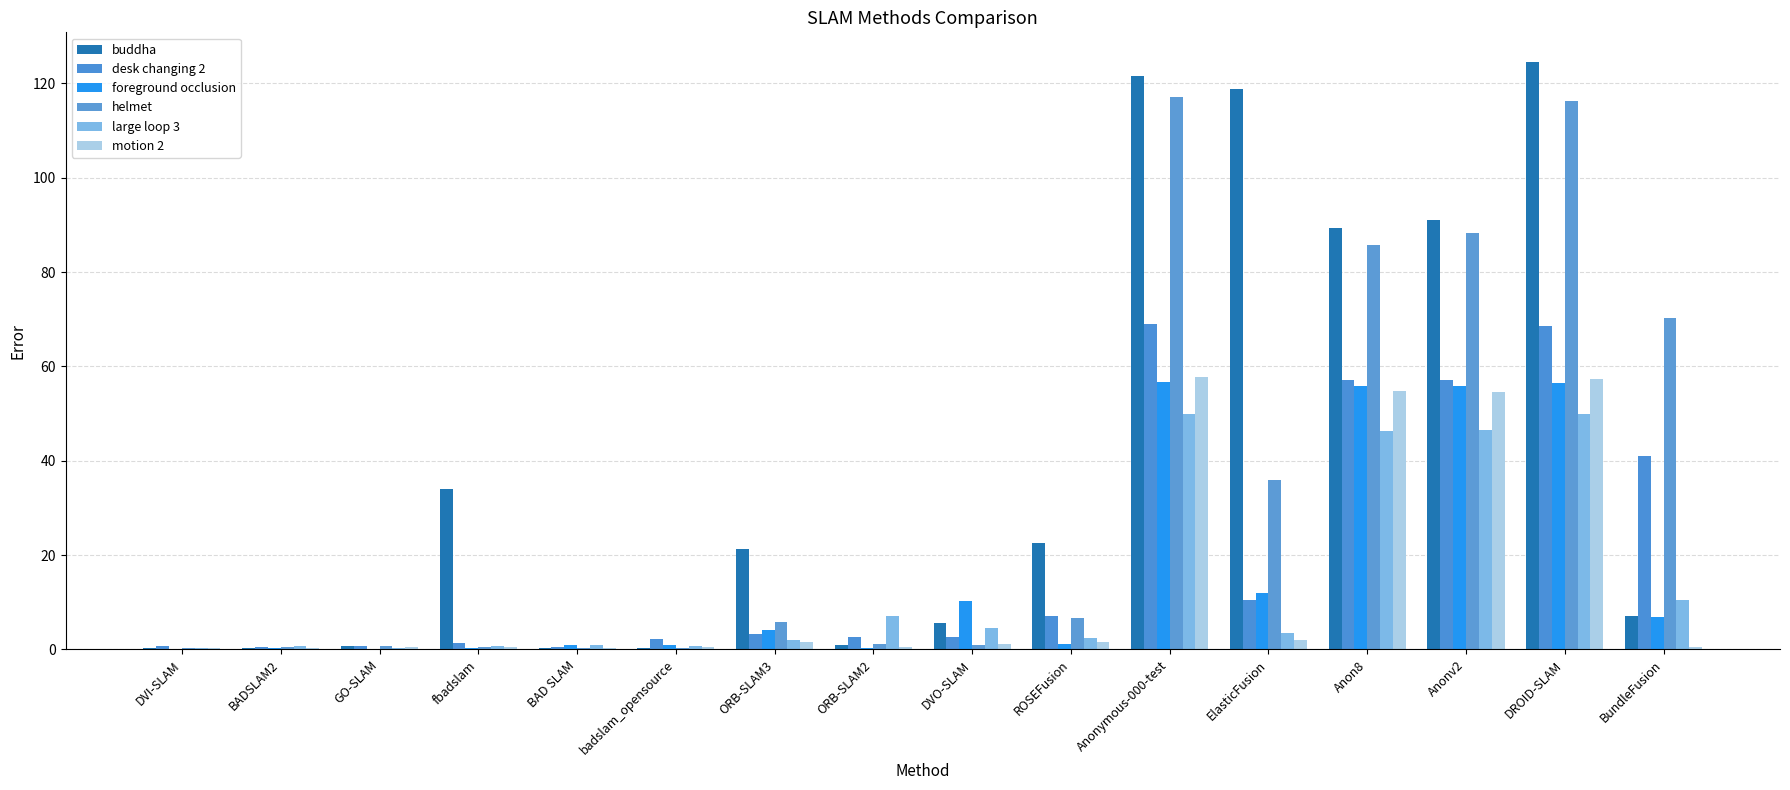

Does the chart contain stacked bars?

No